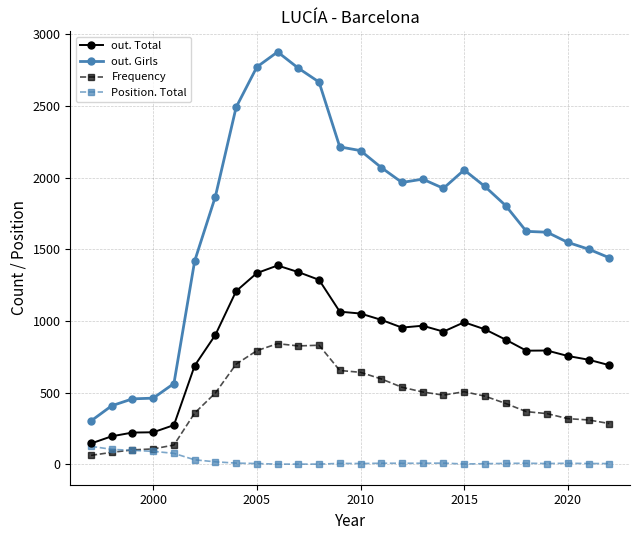

What are all the series names shown in the legend?

out. Total, out. Girls, Frequency, Position. Total